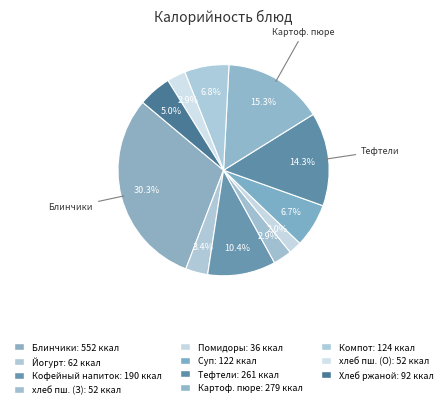

Count the number of slices in the pie.

11